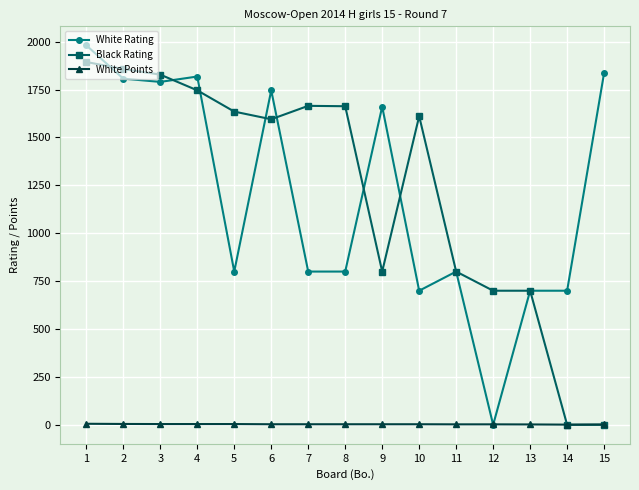

Is the value of White Rating at 11 greater than the value of Black Rating at 8?

No